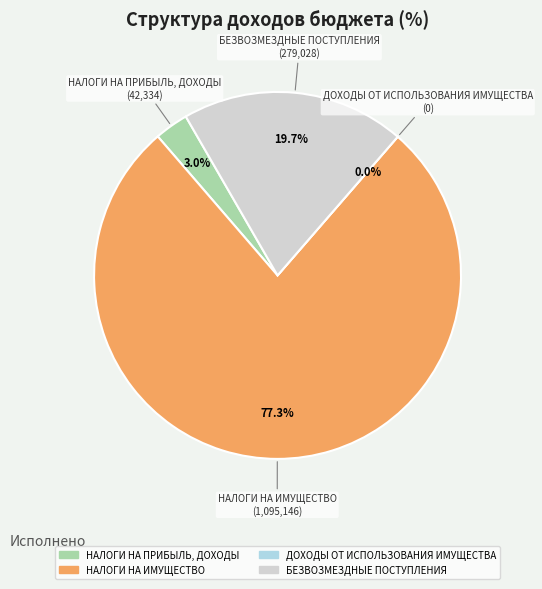

What is the smallest slice in the pie chart?

ДОХОДЫ ОТ ИСПОЛЬЗОВАНИЯ ИМУЩЕСТВА